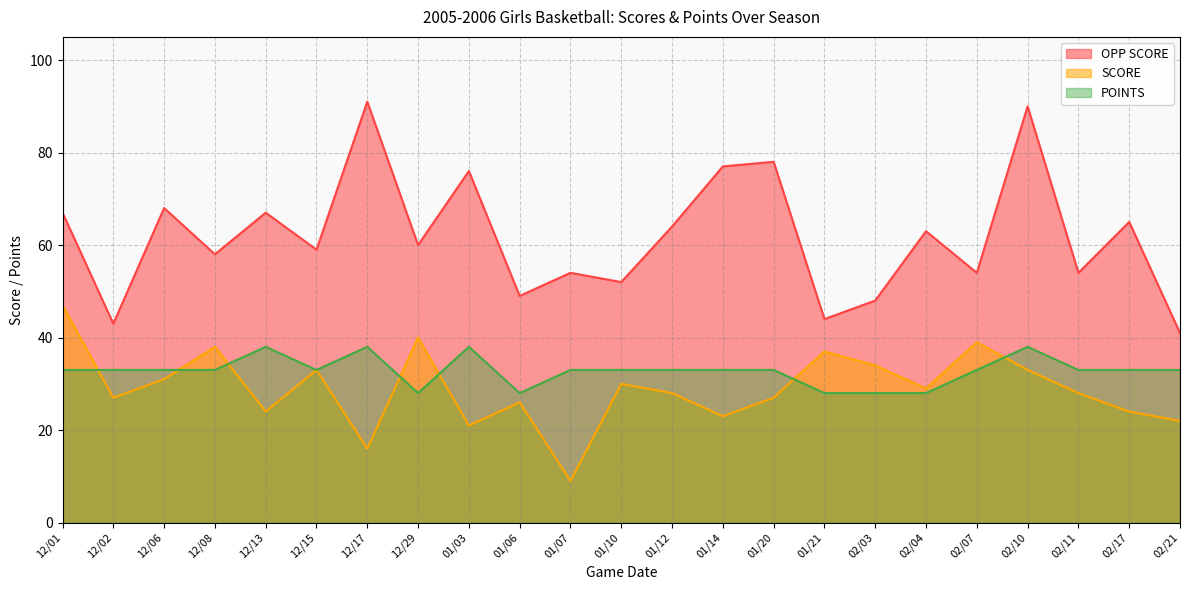

How many lines are shown in the chart?

3